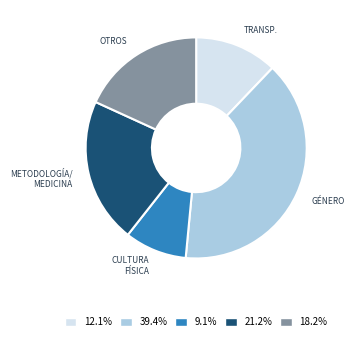

Is there a majority slice in this chart?

No